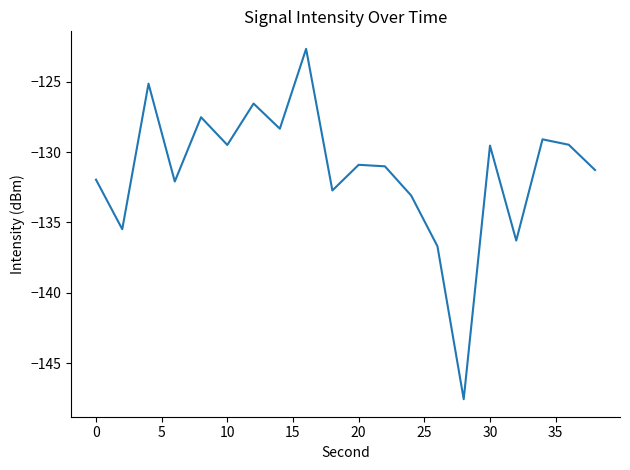

What is the difference between the maximum and minimum values?

24.9